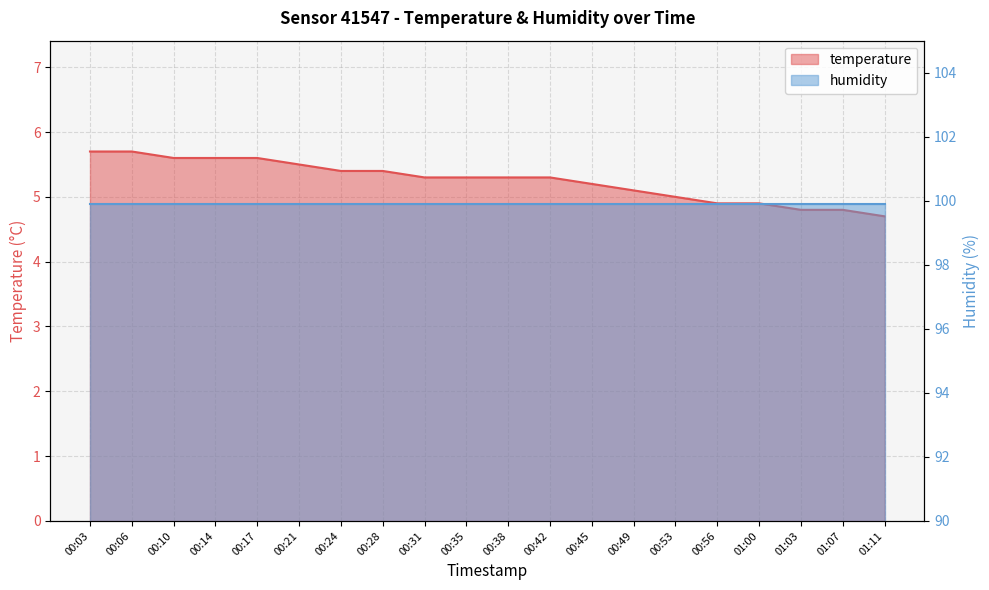

What is the average value?

5.3